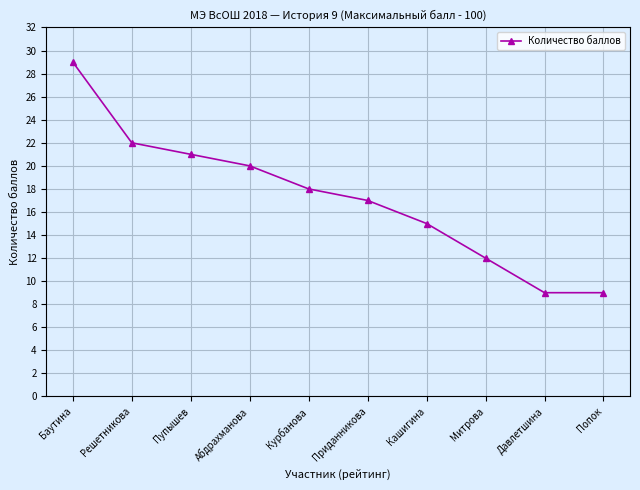

How many categories are shown in the chart?

10